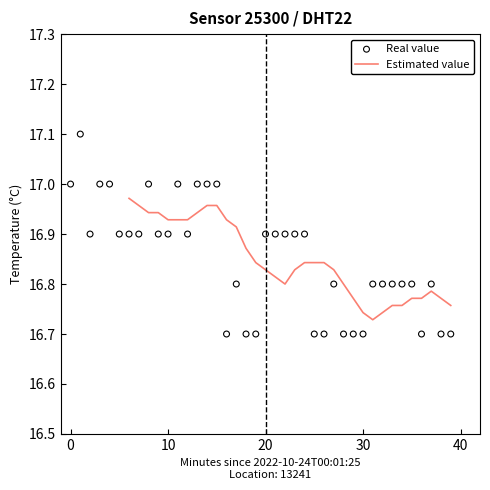

Between 00:38 and 00:43, which is larger?

00:38